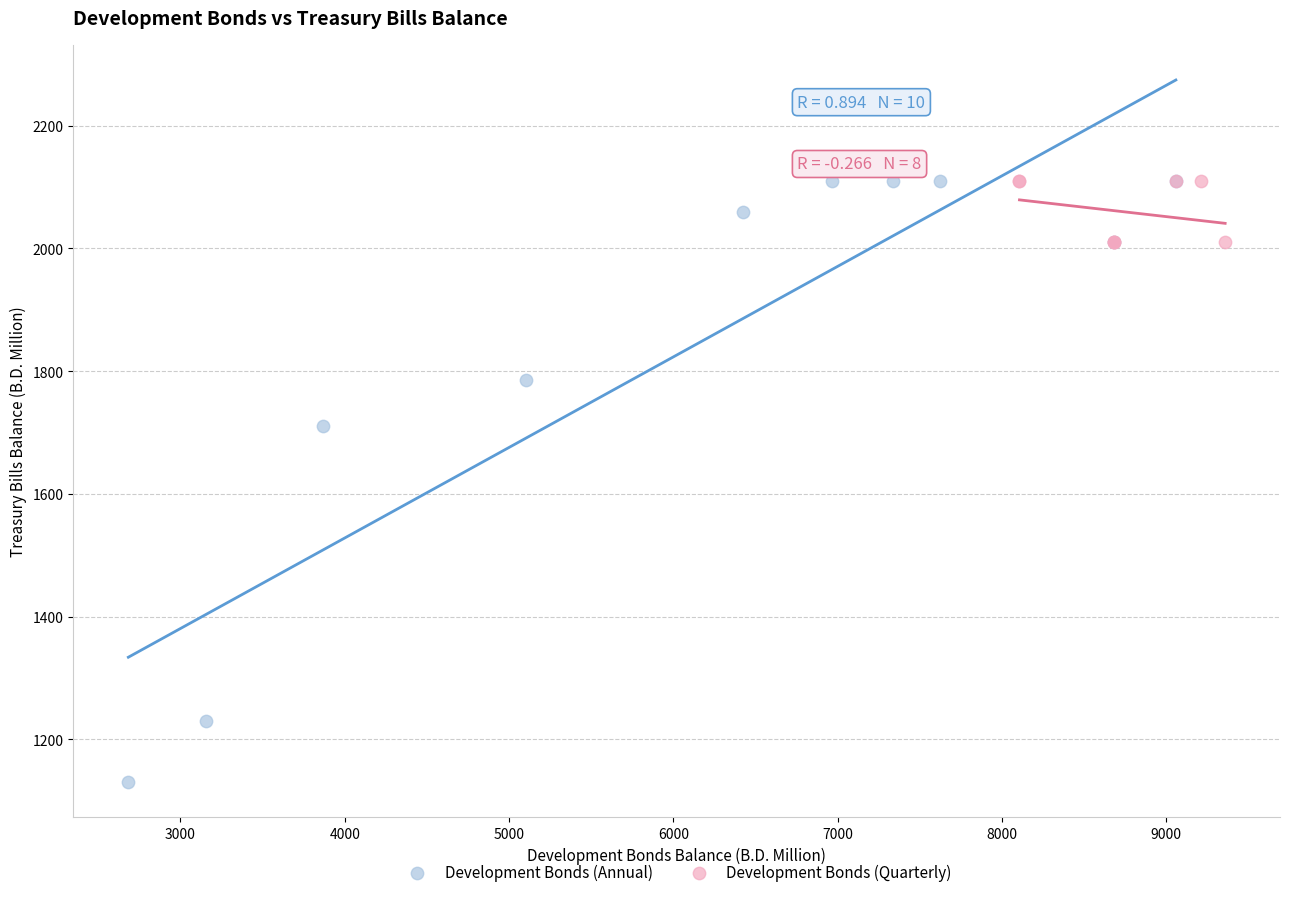

Which series contains the lowest Y value?

Development Bonds (Annual)